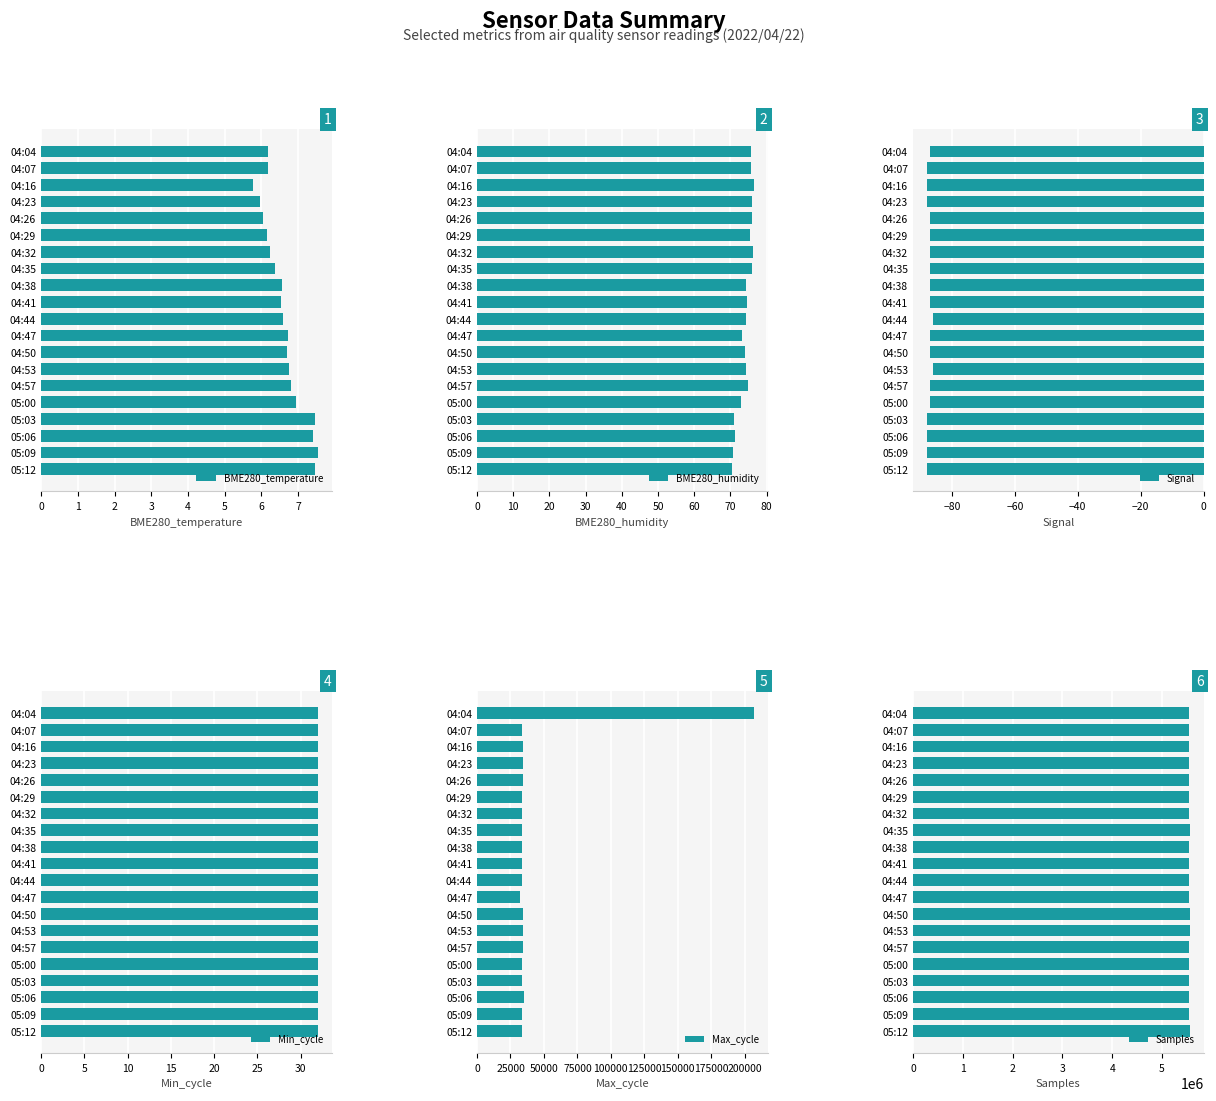

Is it true that BME280_temperature equals 7.4 at 05:06?

True